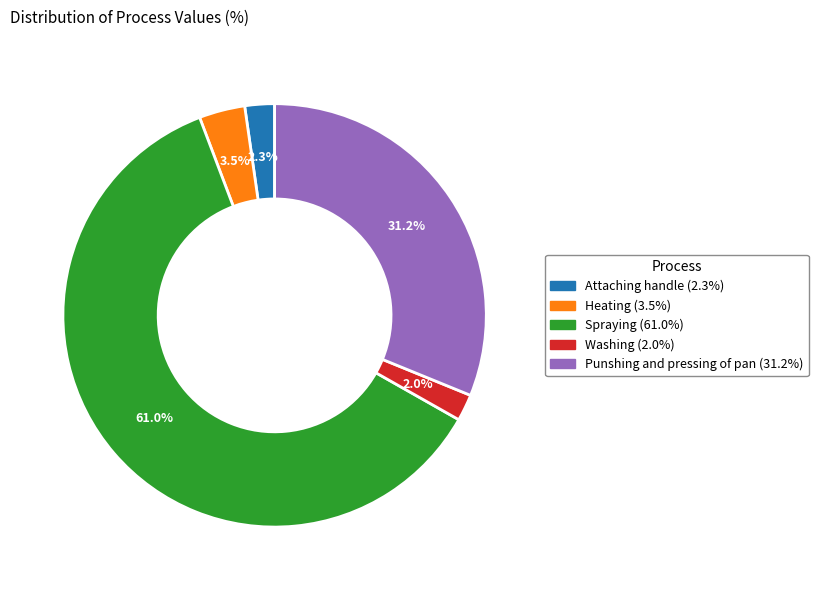

What is the largest slice in the pie chart?

Spraying